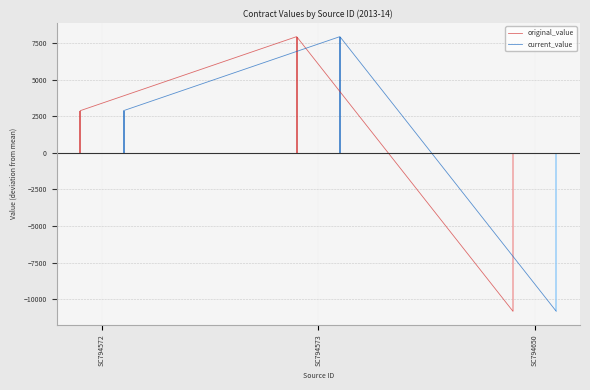

The value of current_value at SC794650 is -18102.8. True or false?

False